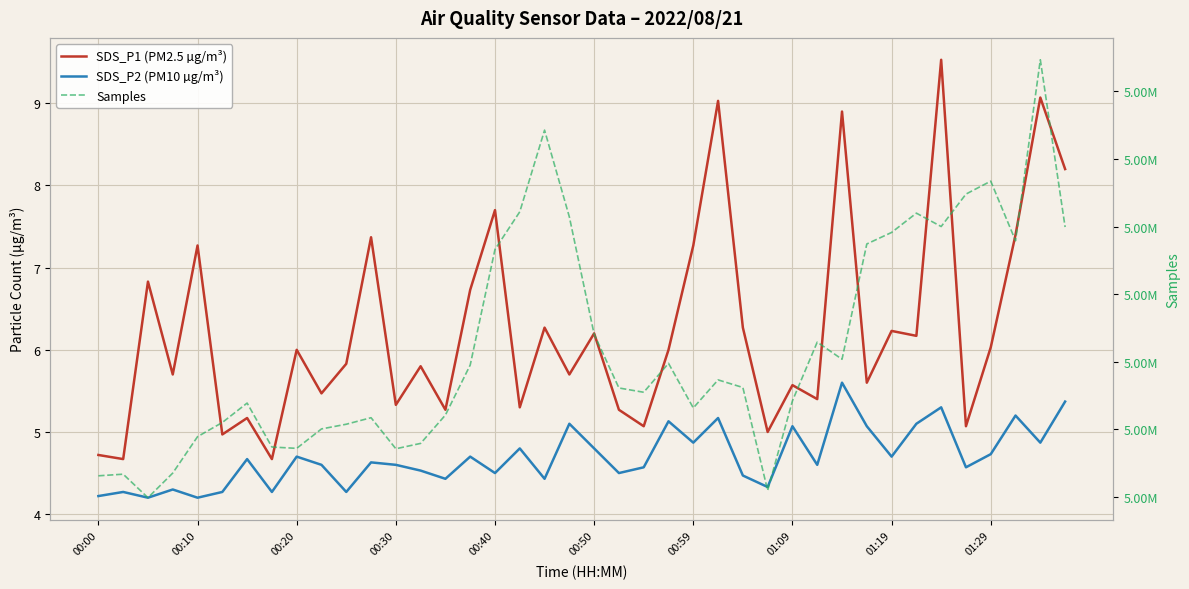

True or false: Samples has more than 2 points higher than both neighbors.

True